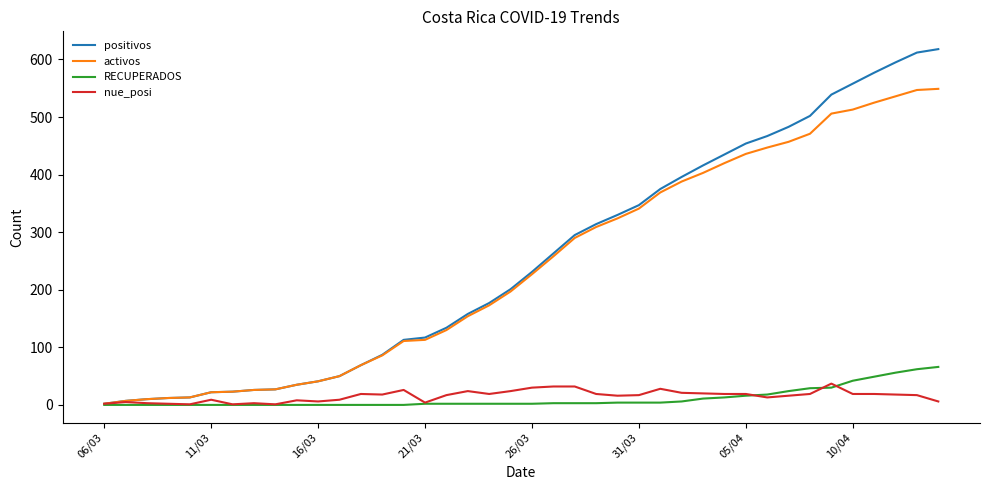

What is the highest value of the positivos series?

618